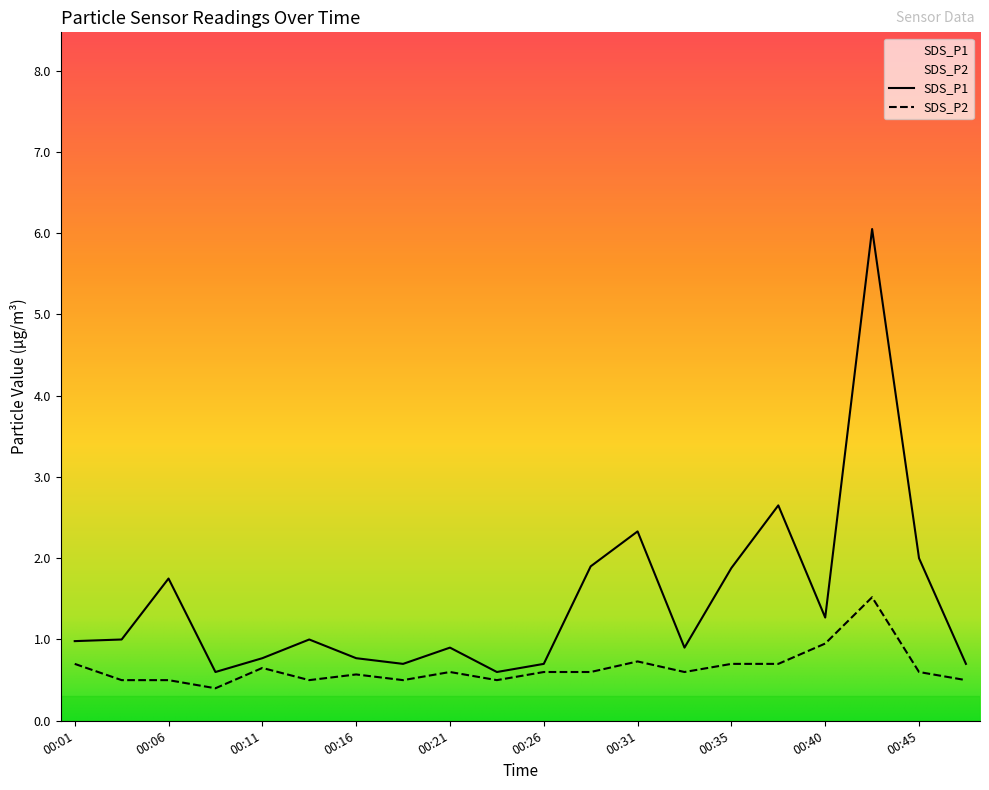

True or false: SDS_P1 has a value of 1.9 at 00:40.

False